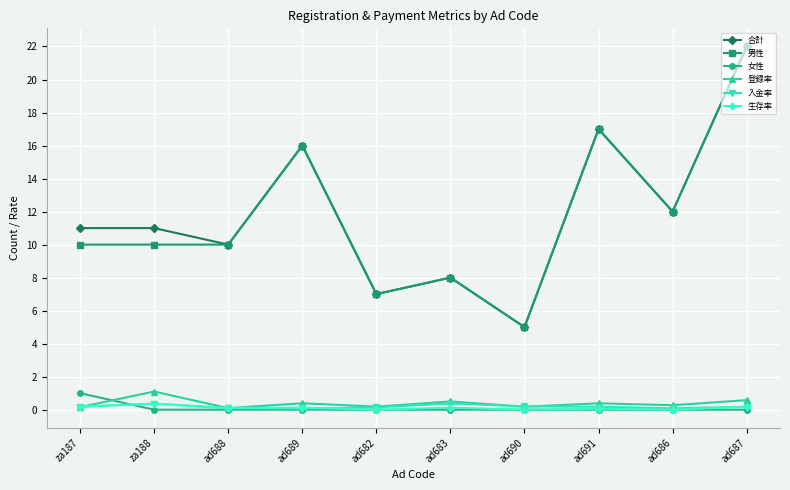

Does the chart have visible grid lines?

Yes